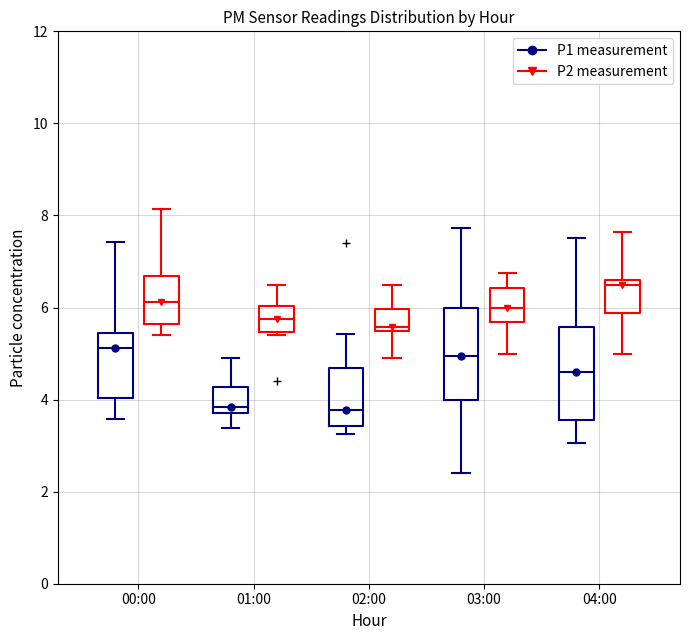

Where is the upper edge of the box for 04:00 (P1 measurement) on the y-axis? The values are not printed on the chart, so give them approximately, as read against the axis.

5.6